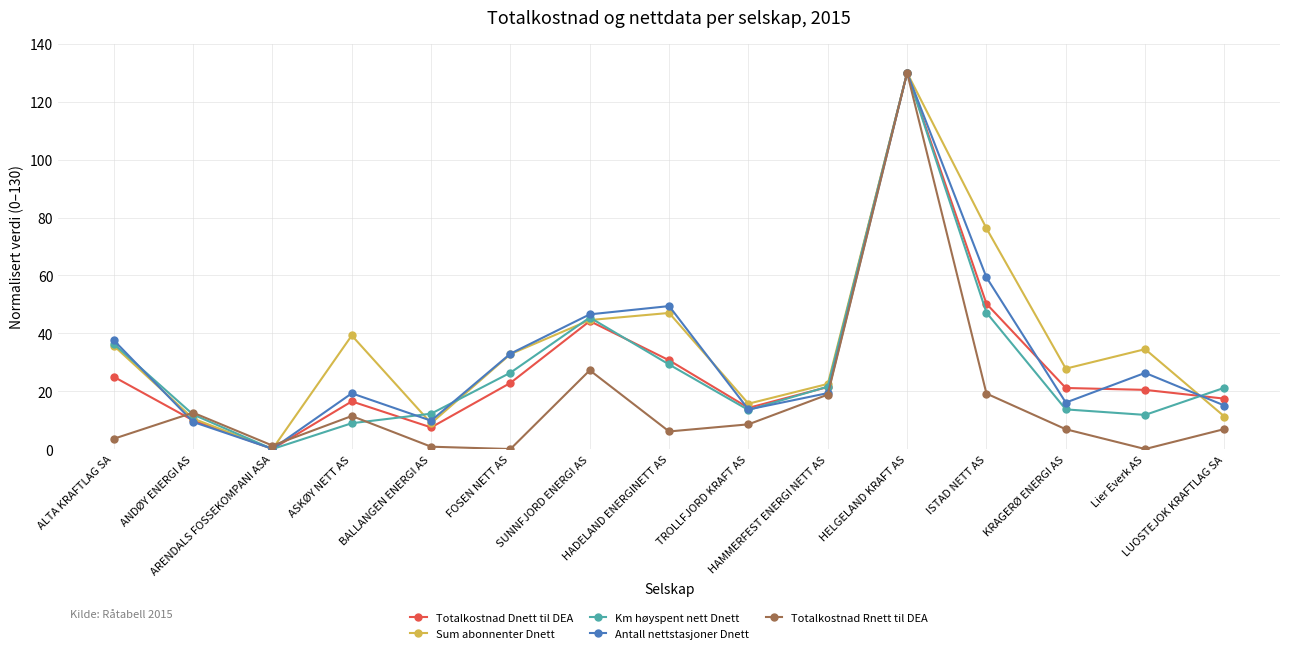

What is the maximum value shown in the chart?

130.0